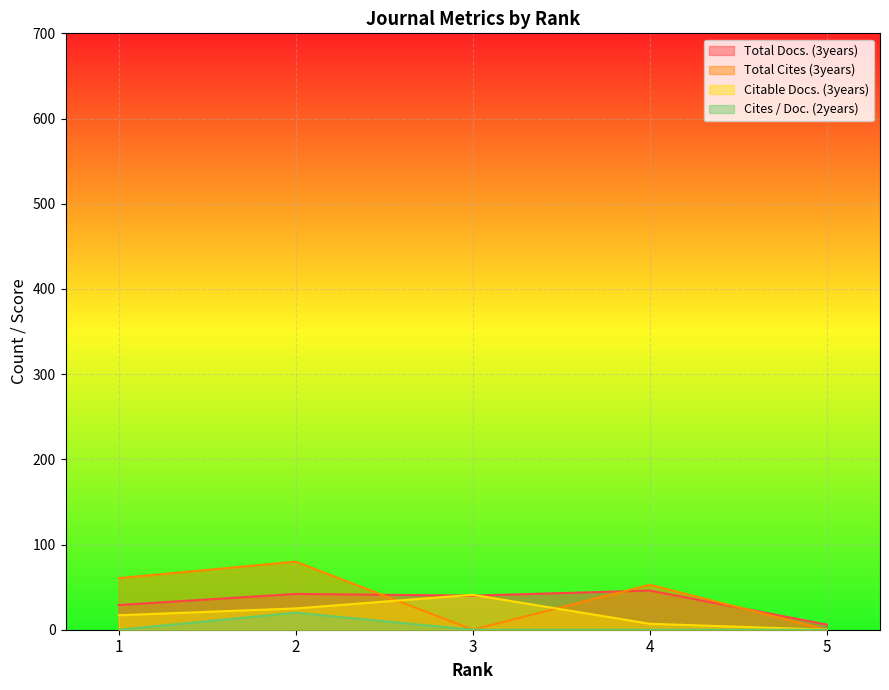

Reading right to left, extract all data points from this chart.

Total Docs. (3years): 5=6.0	4=46.0	3=40.0	2=42.0	1=29.0
Total Cites (3years): 5=0.0	4=52.7	3=0.0	2=79.9	1=60.5
Citable Docs. (3years): 5=0.0	4=7.0	3=41.0	2=25.0	1=17.0
Cites / Doc. (2years): 5=0.0	4=0.0	3=0.0	2=20.0	1=0.0